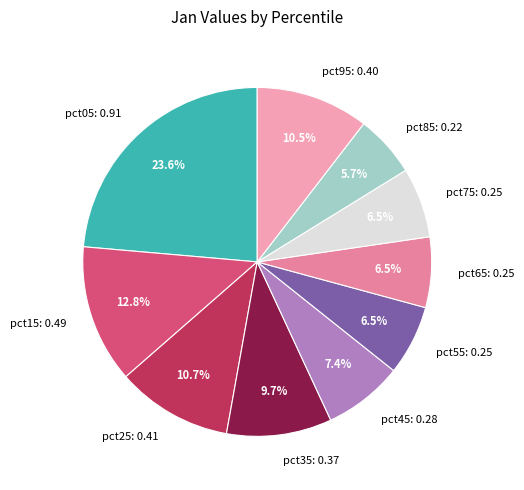

Between pct75 and pct95, which is larger?

pct95